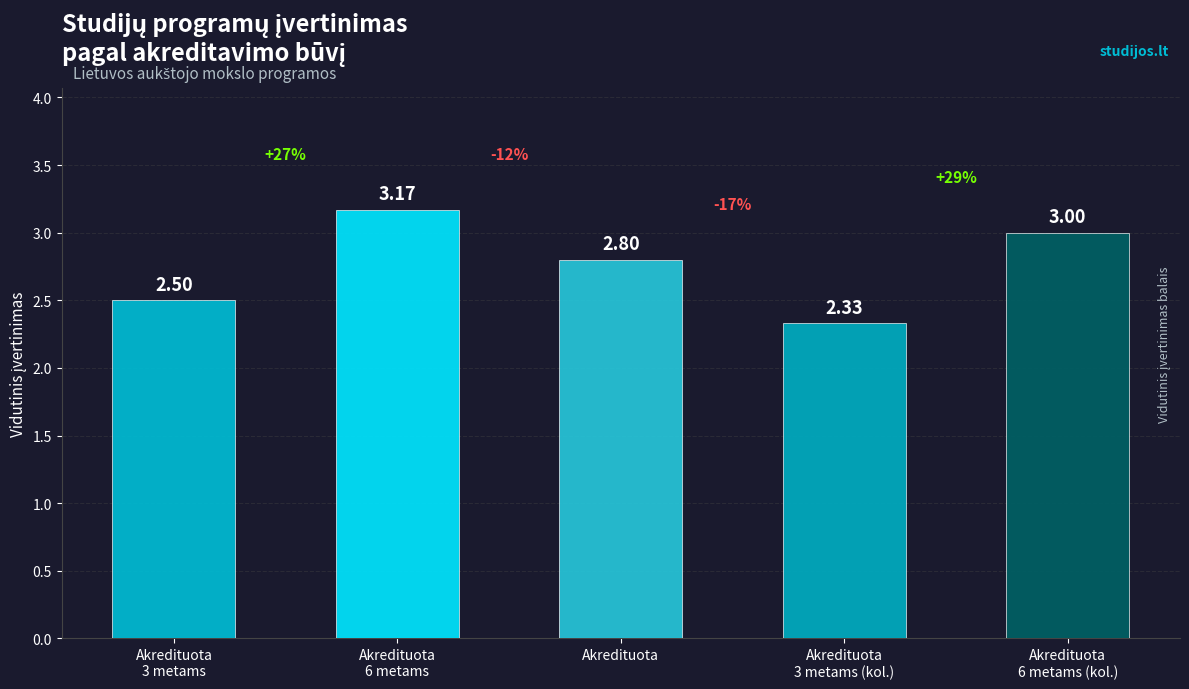

Rank the categories by value from lowest to highest.

Akredituota
3 metams (kol.), Akredituota
3 metams, Akredituota, Akredituota
6 metams (kol.), Akredituota
6 metams